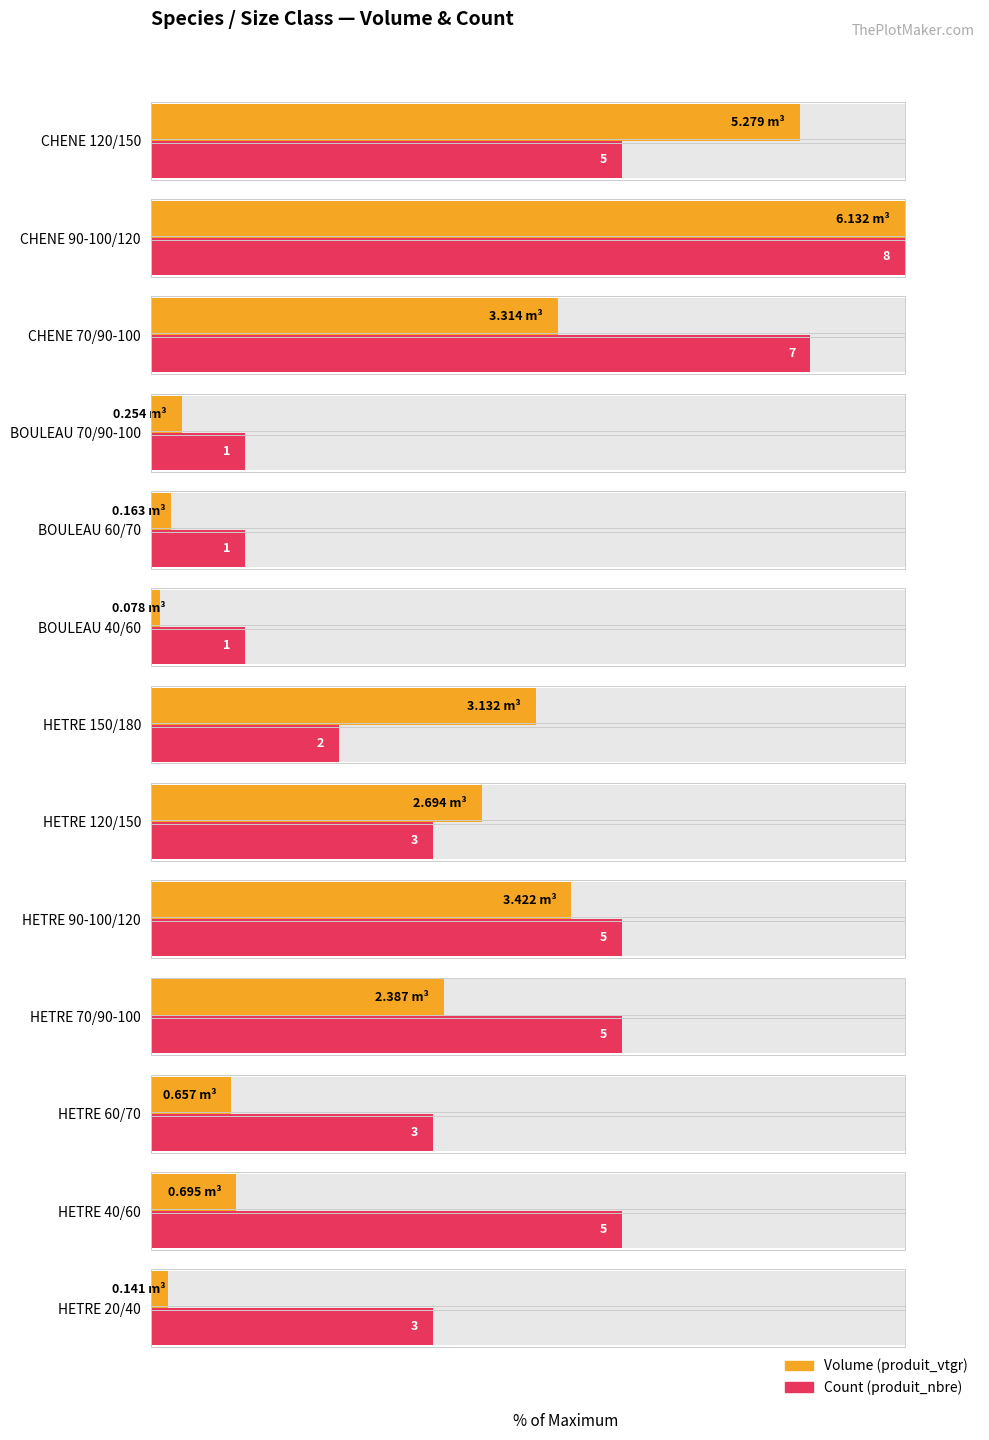

How many data points in Count (produit_nbre) are less than 37?

4